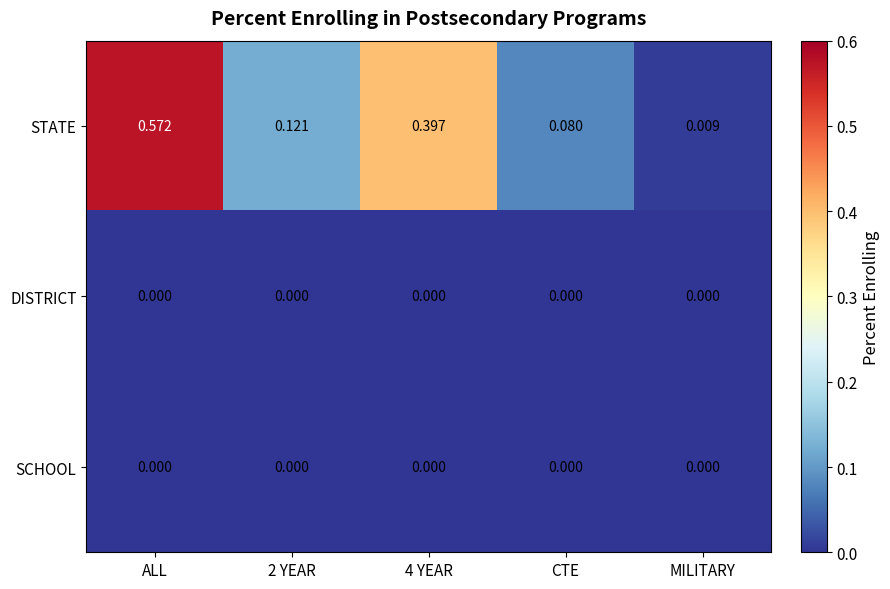

At which category does the chart reach its peak across all series?

ALL